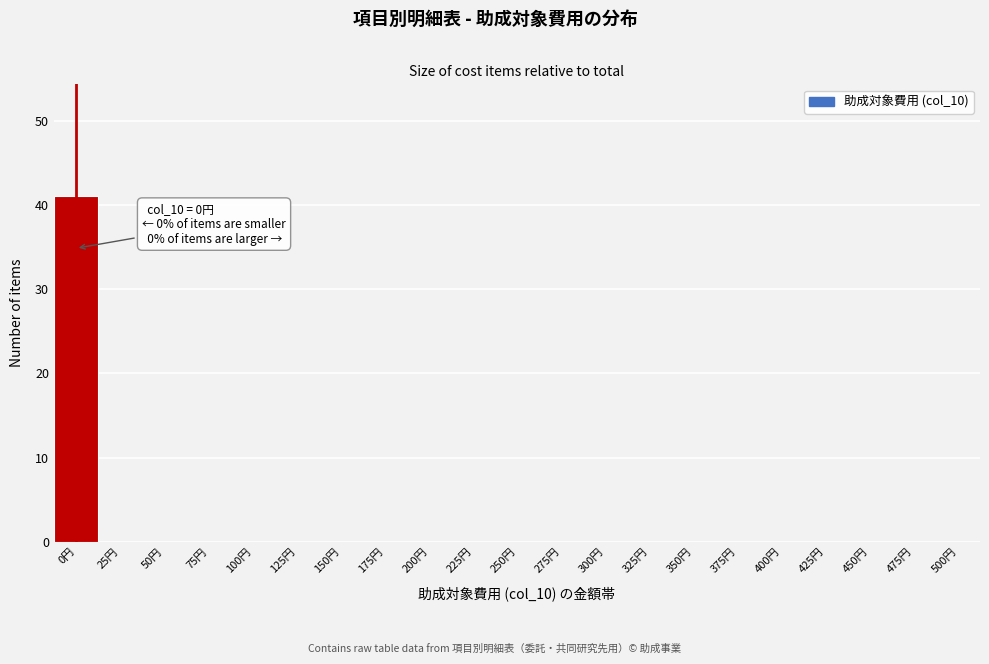

Reading left to right, list all the values displayed in this chart.

0円=41	25円=0	50円=0	75円=0	100円=0	125円=0	150円=0	175円=0	200円=0	225円=0	250円=0	275円=0	300円=0	325円=0	350円=0	375円=0	400円=0	425円=0	450円=0	475円=0	500円=0